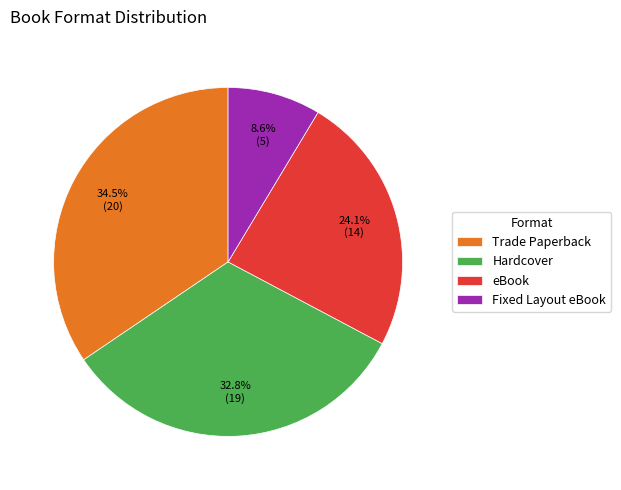

Does eBook represent more than half of the total?

No